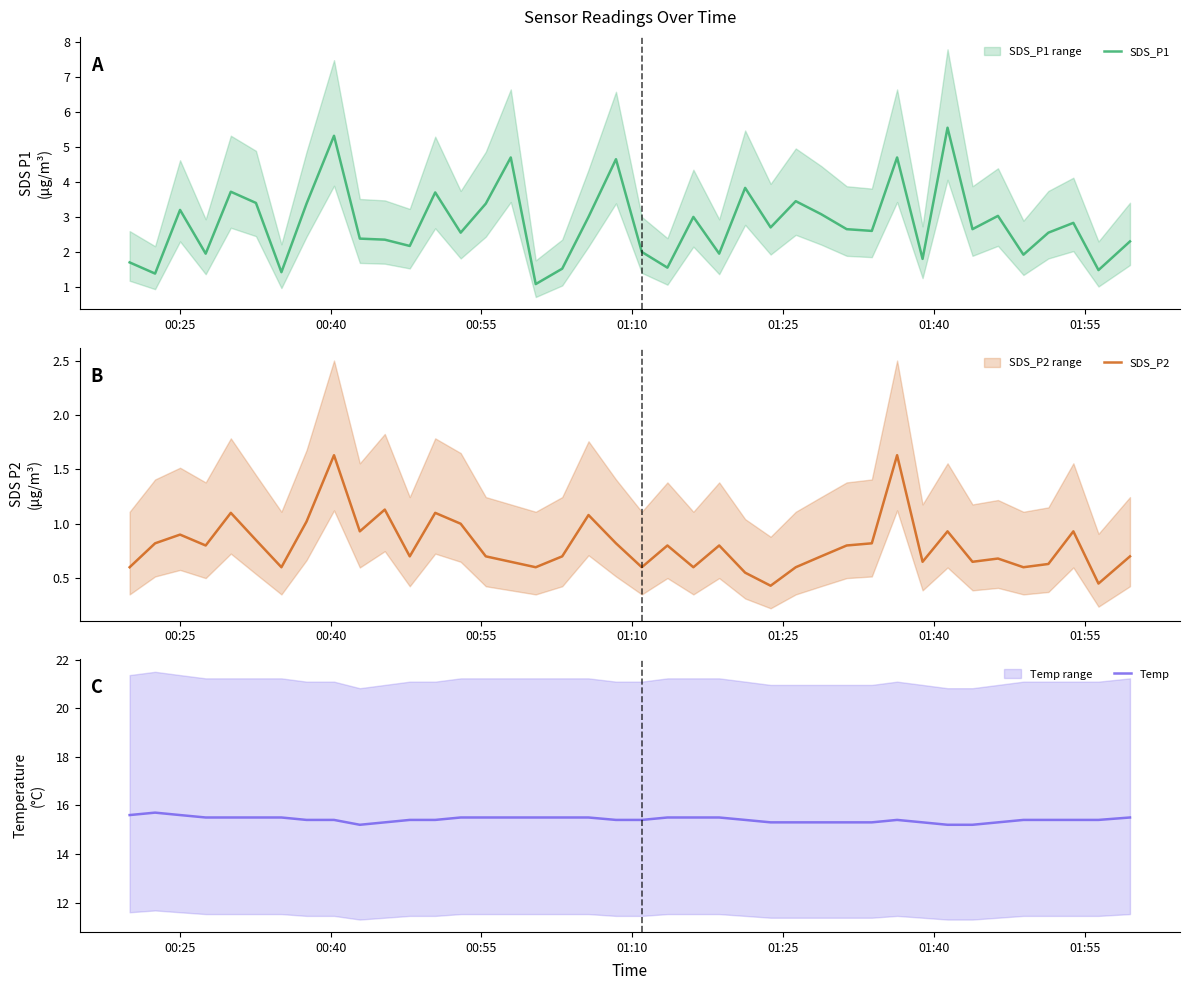

True or false: Temp has a value of 25.5 at 19.

False